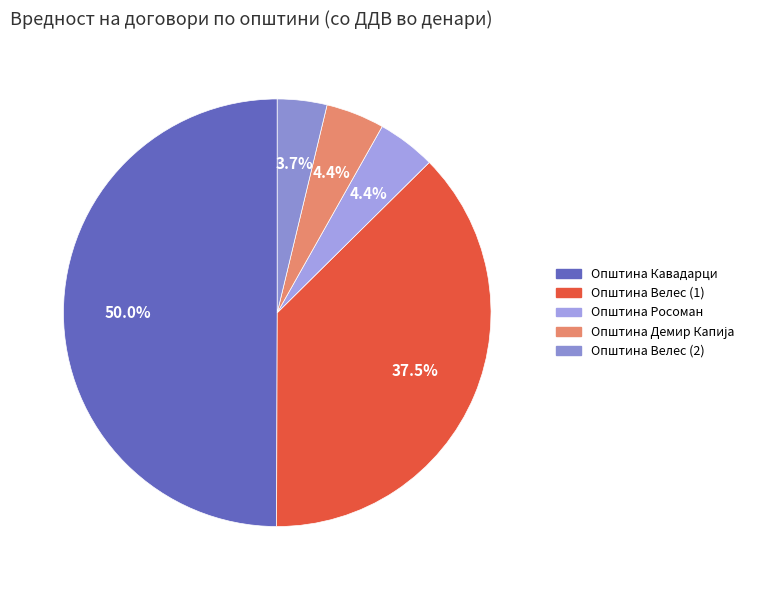

To the nearest percent, what is the average slice percentage?

20%